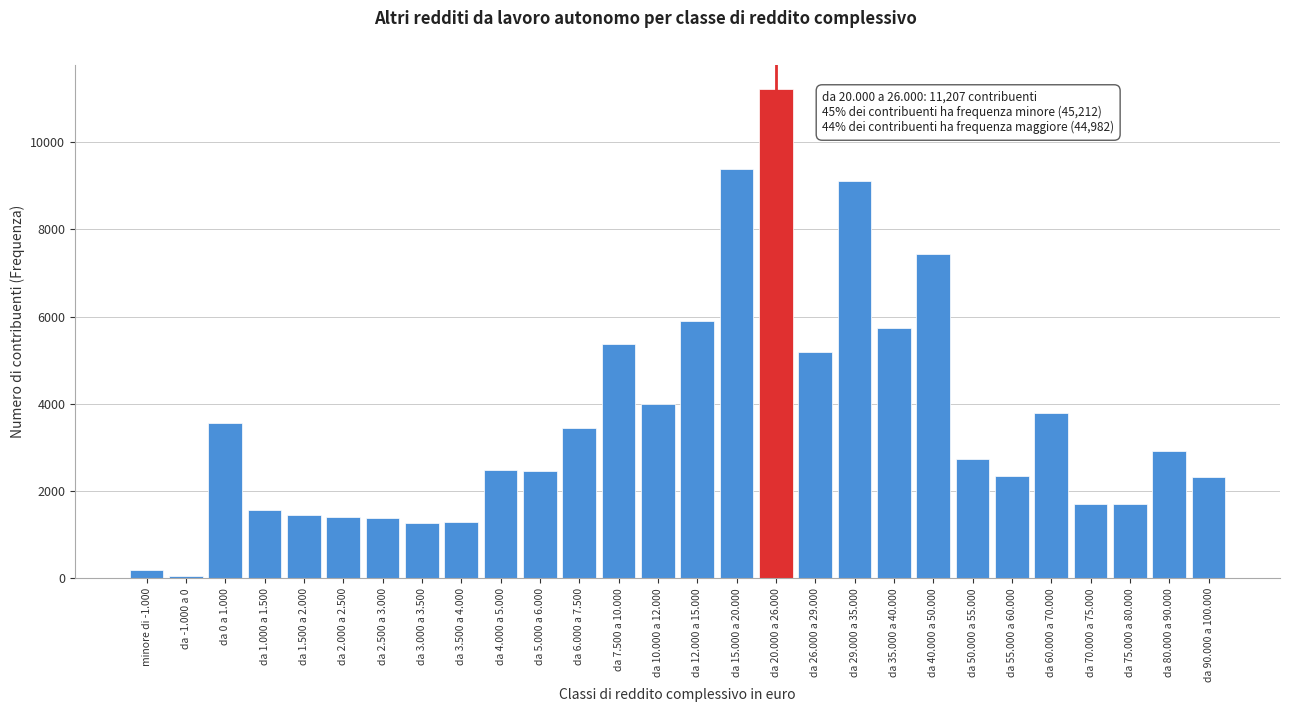

What is the average value?

3621